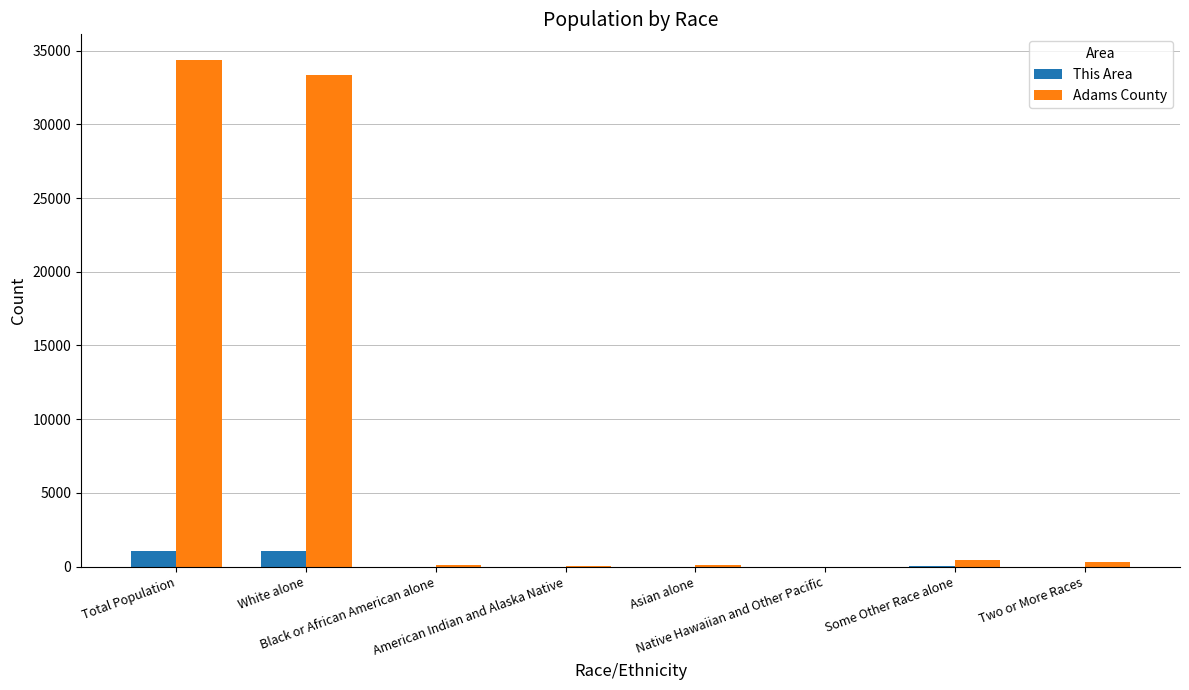

What is the maximum value shown in the chart?

34387